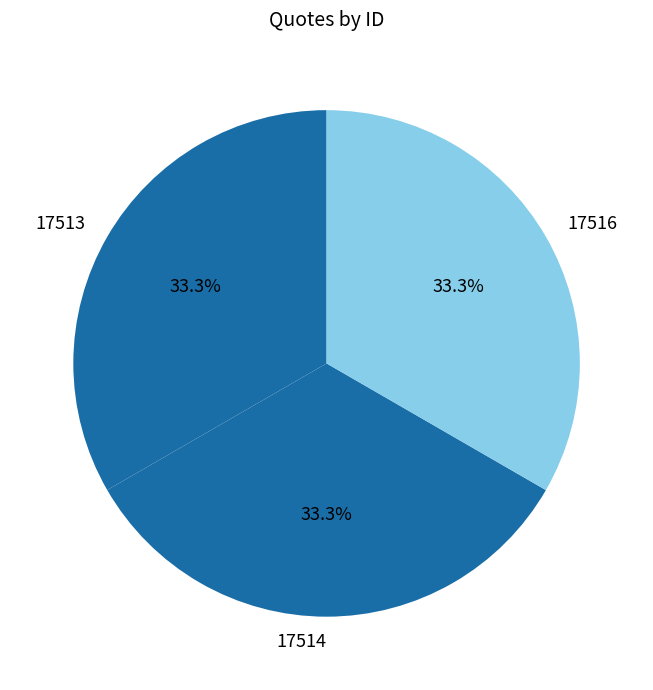

Approximately how many times larger is the value at 17516 compared to 17513?

1.0